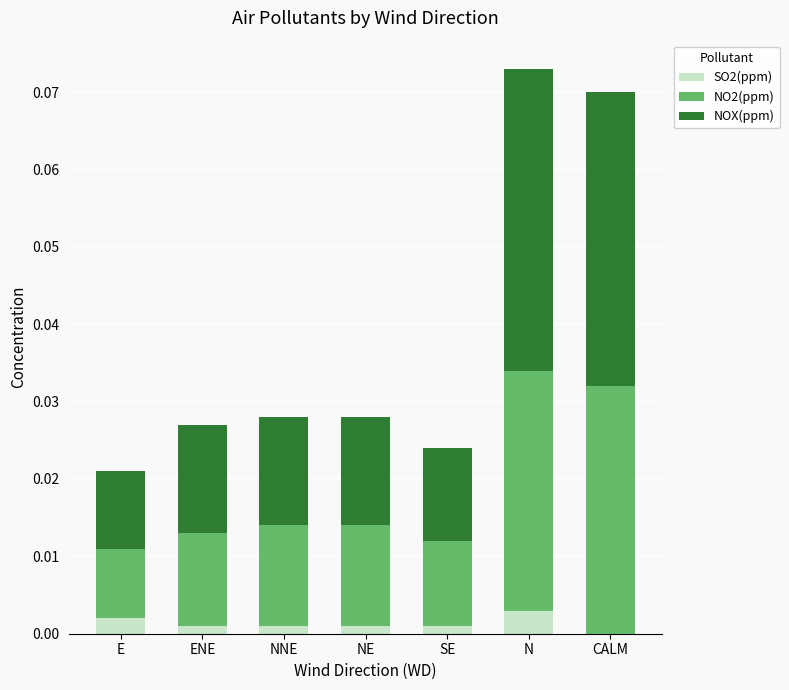

Count the SO2(ppm) values in the range 0 to 1.

7